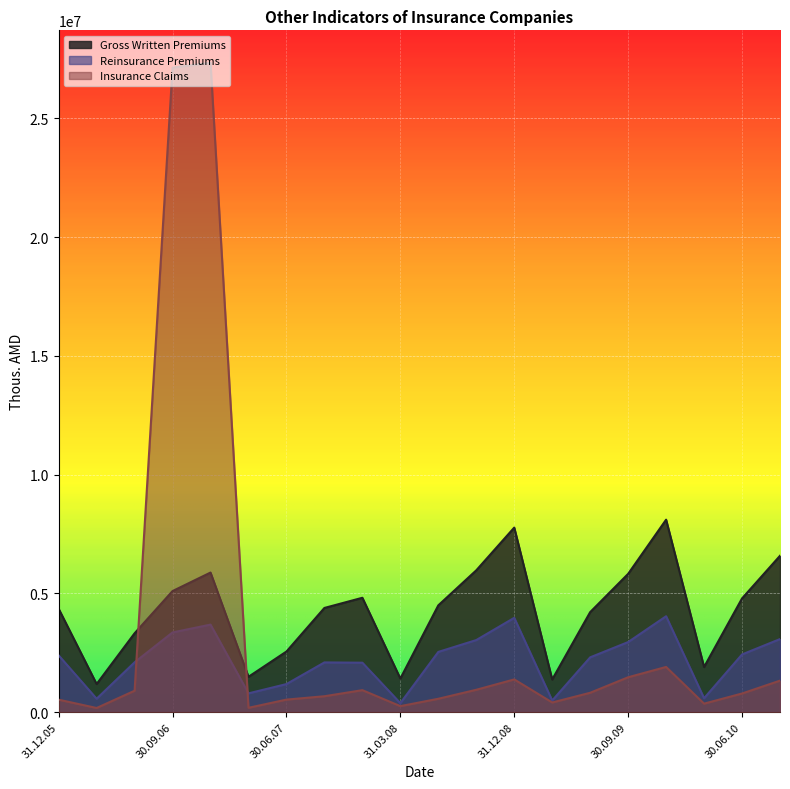

The value of Reinsurance Premiums at 31.12.09 is 6969801.9. True or false?

False